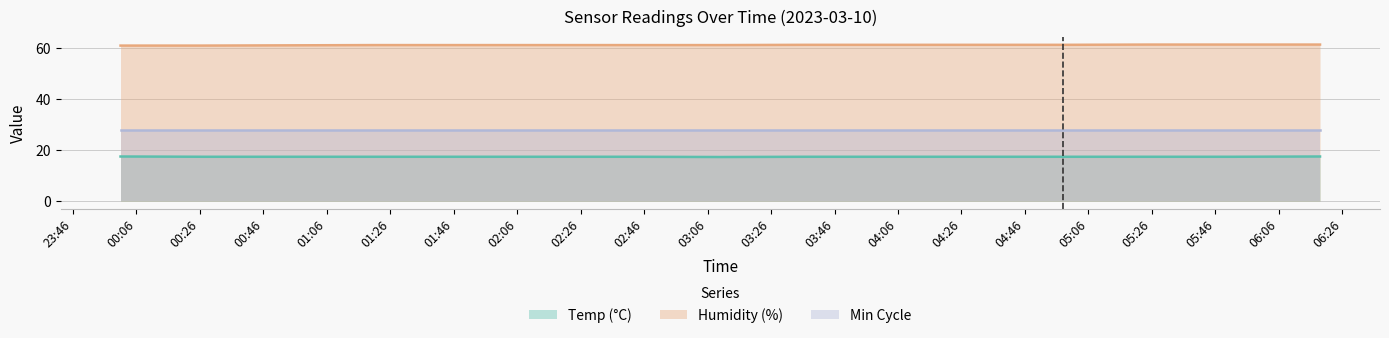

Rank the series by their average value, from lowest to highest.

Temp (°C), Min Cycle, Humidity (%)